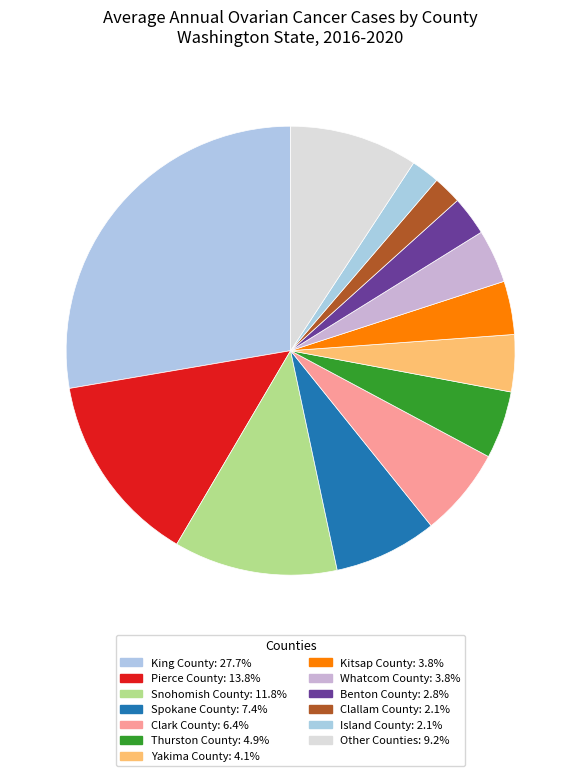

How many slices are in this pie chart?

13